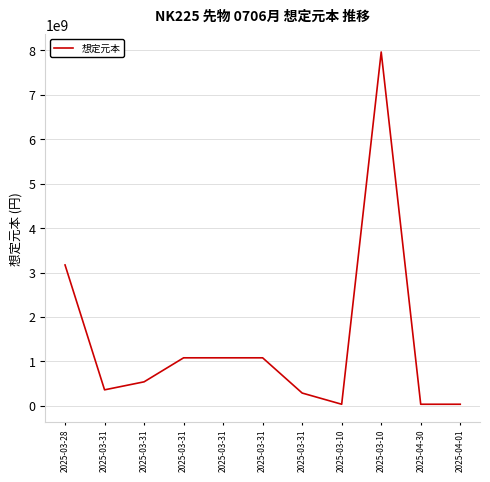

Which has a higher value, 2025-04-01 or 2025-03-31?

2025-03-31